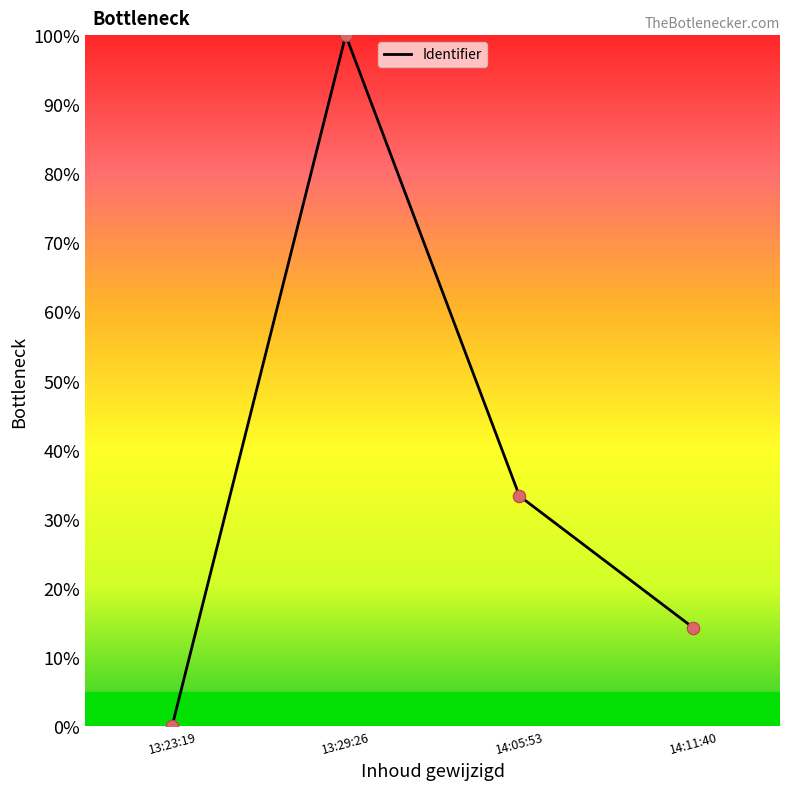

What is the change in value from 13:29:26 to 14:11:40?

-85.7